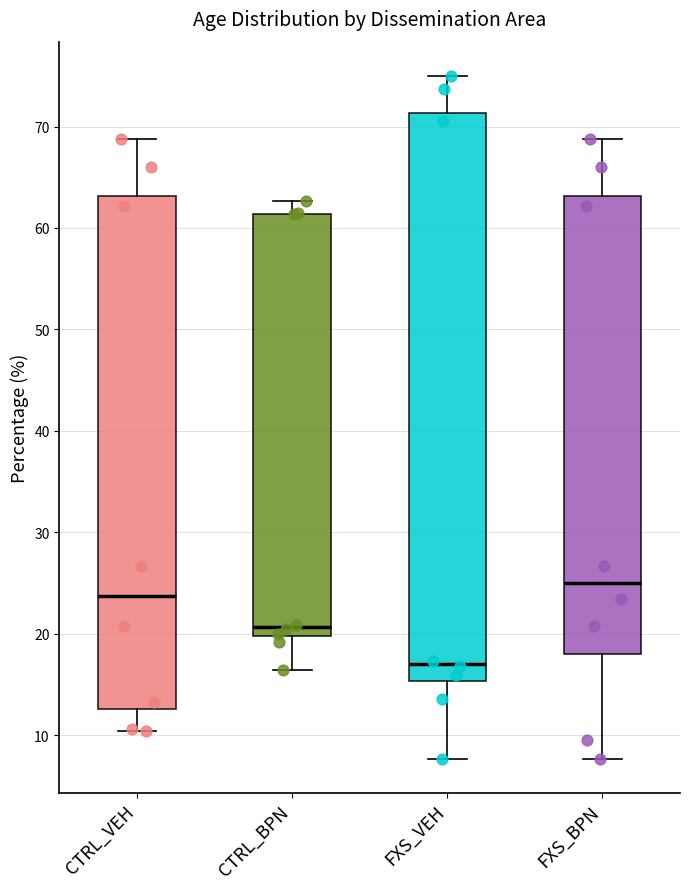

Which box's median line is the highest?

FXS_BPN